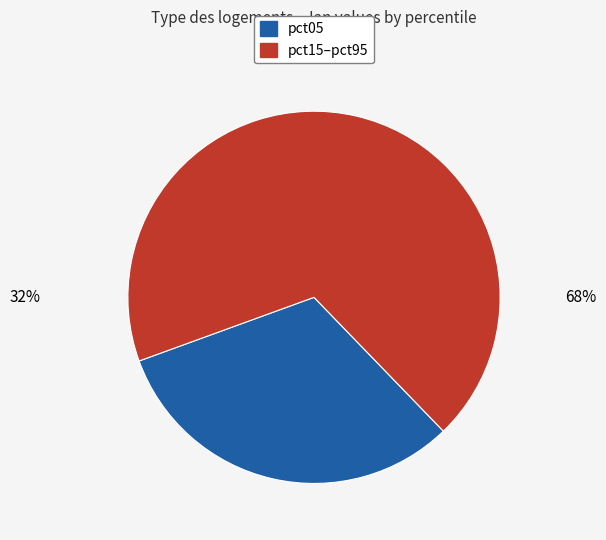

Is pct05 the majority of the pie?

No